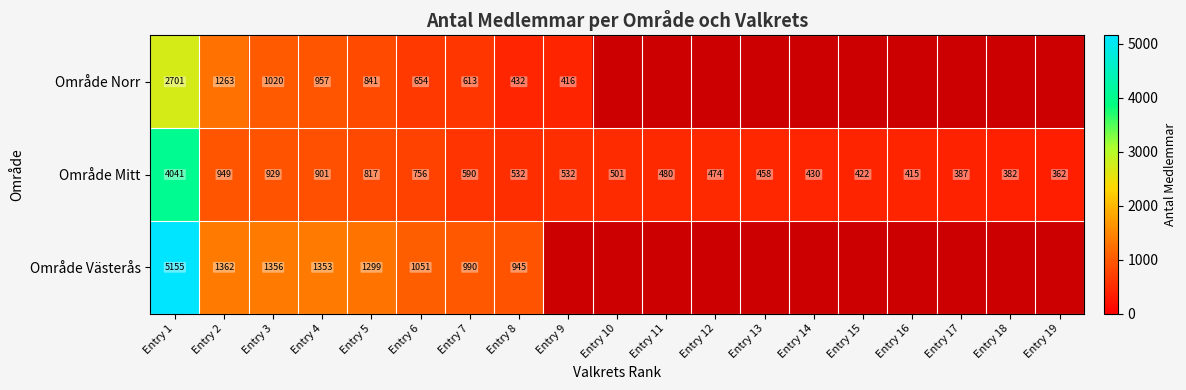

At Entry 6, list the series in order from largest to smallest.

Område Västerås, Område Mitt, Område Norr